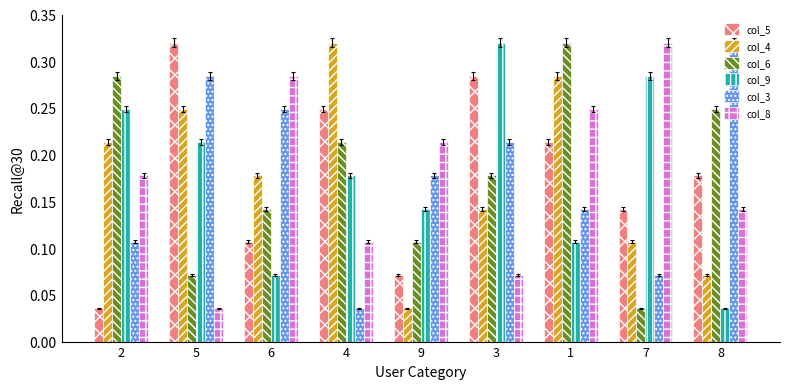

At which category is the sum across all series the highest?

1